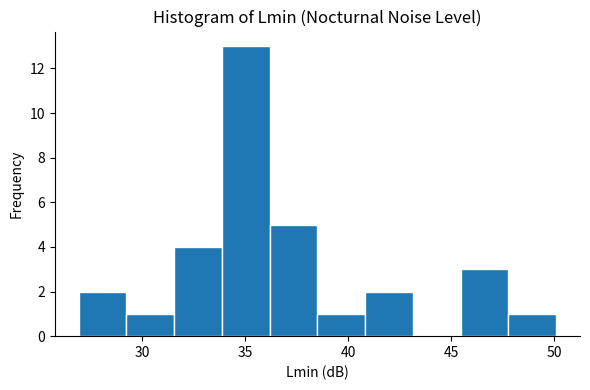

Reading left to right, list every bar in this chart as the range it spans on the x-axis followed by its height. Neither the bar edges nor the heights are printed on the chart, so give them approximately, as read against the axes.

27.0 to 29.0: 2
29.0 to 31.5: 1
31.5 to 34.0: 4
34.0 to 36.0: 13
36.0 to 38.5: 5
38.5 to 41.0: 1
41.0 to 43.0: 2
43.0 to 45.5: 0
45.5 to 48.0: 3
48.0 to 50.0: 1